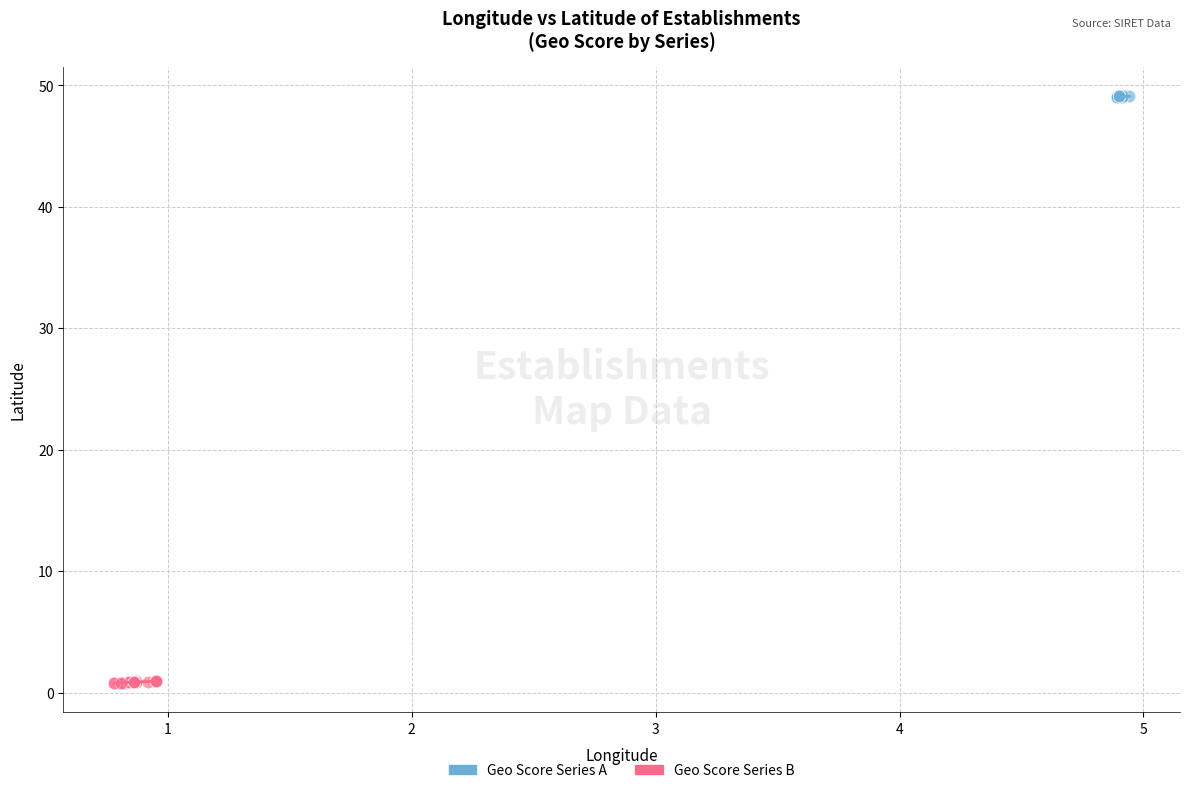

Which series has the largest Y range (max minus min)?

Geo Score Series B